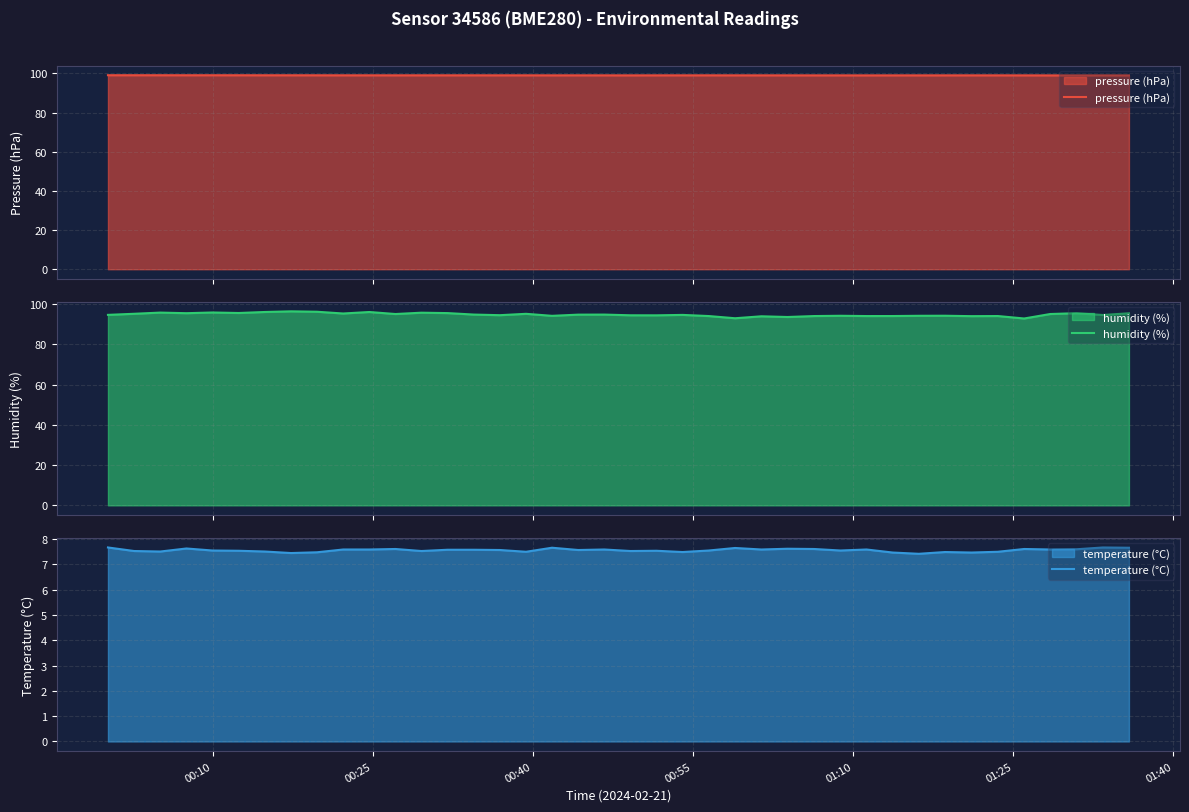

What is the highest value of the temperature (°C) series?

7.7